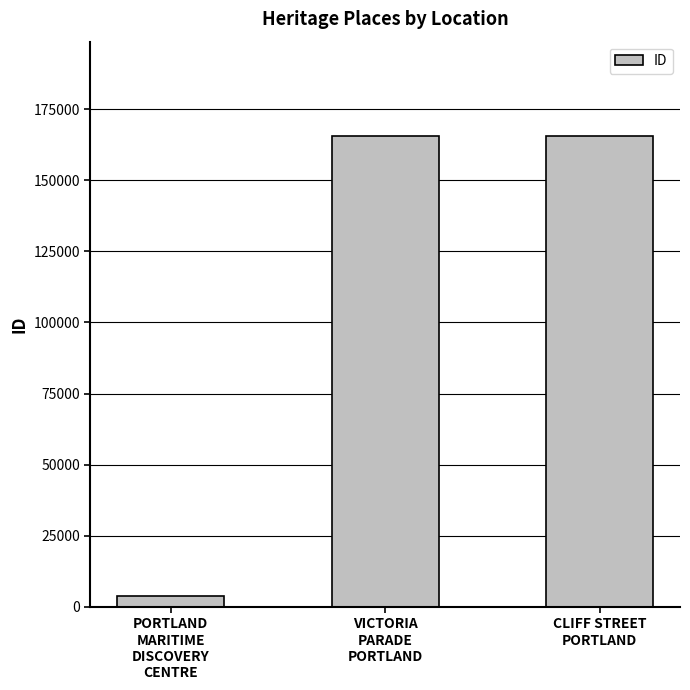

Are the bars horizontal?

No